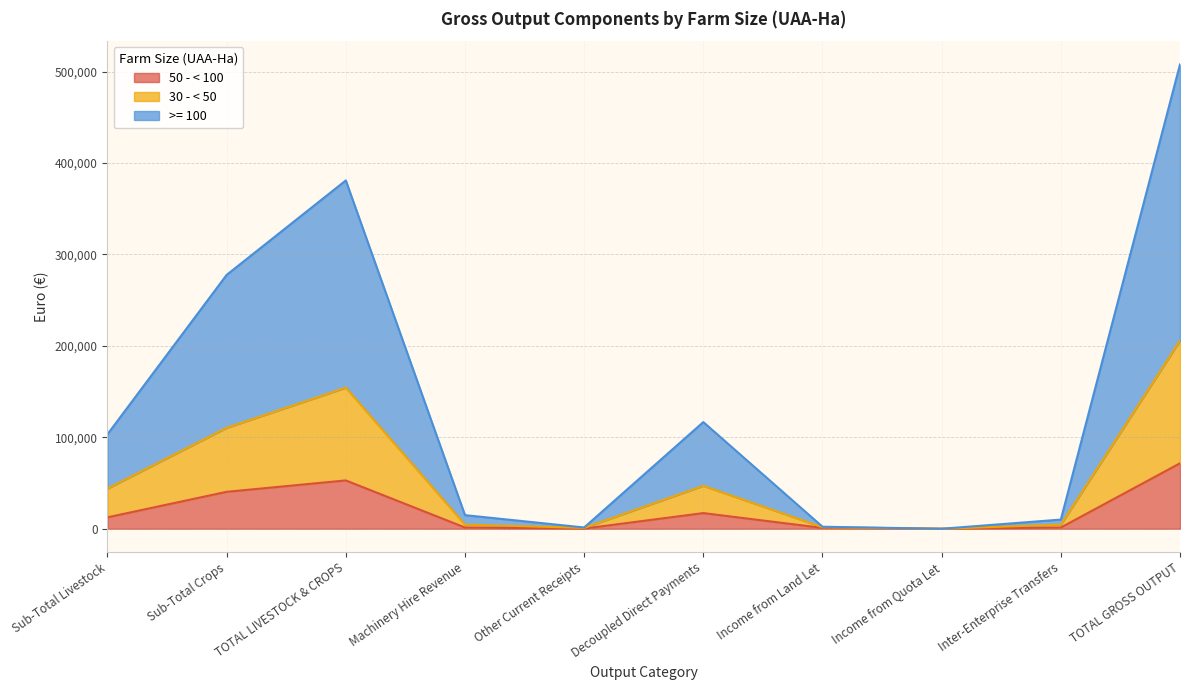

True or false: 30 - < 50 and 50 - < 100 intersect in this chart.

False